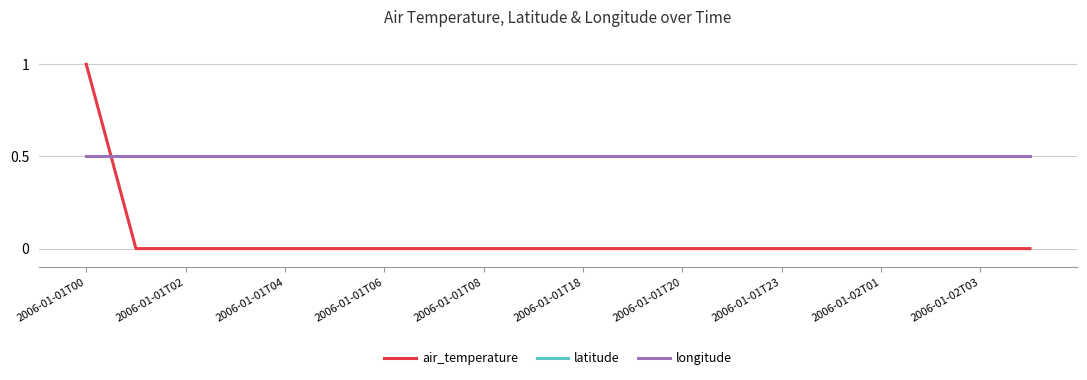

Is this an area chart (filled region under the line)?

No